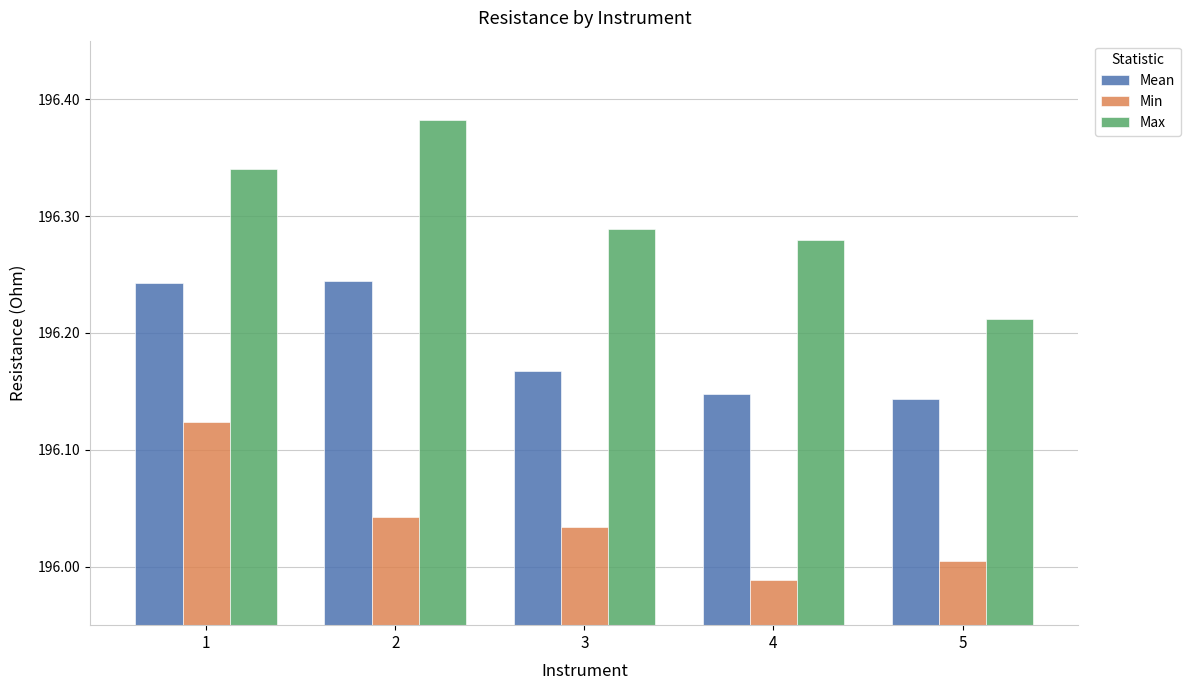

What is the total value across all series at 2?

588.7